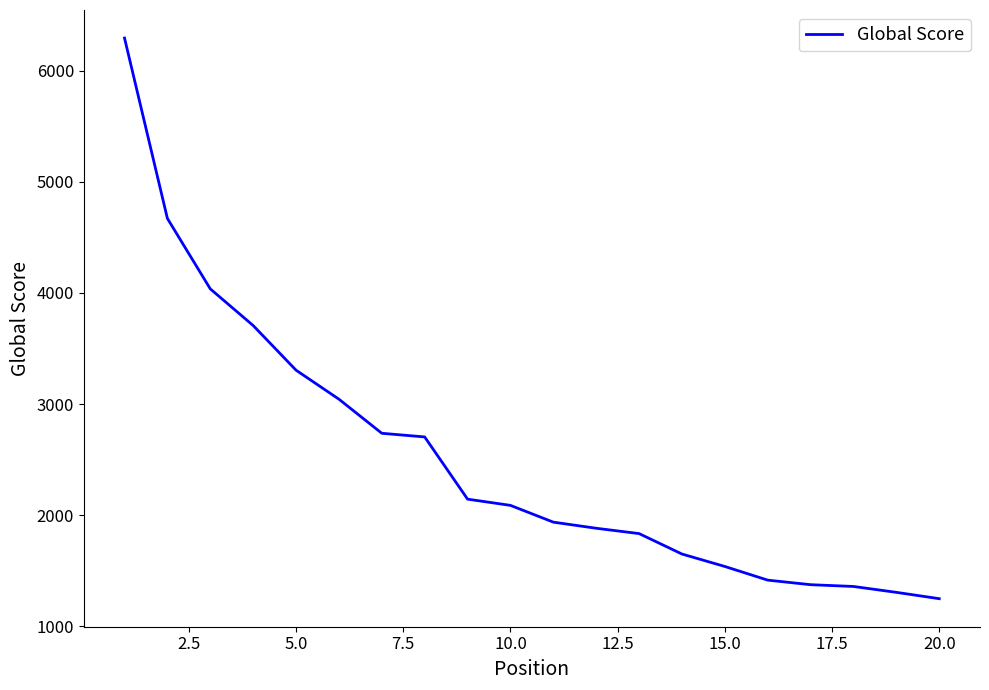

What is the smallest value displayed?

1248